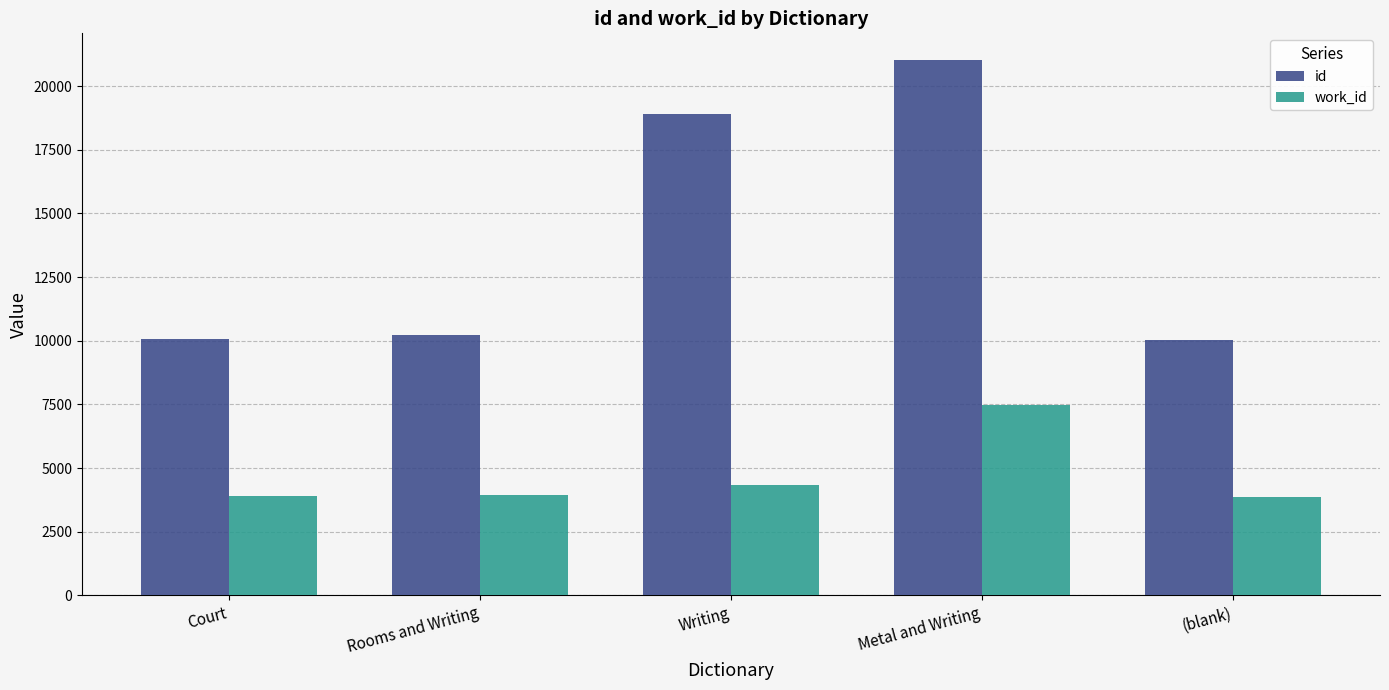

What is the spread (max minus min) of values at Metal and Writing?

13548